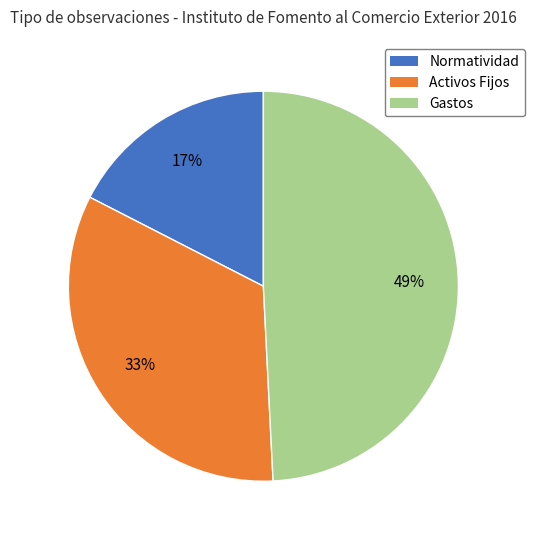

What is the largest slice in the pie chart?

Gastos